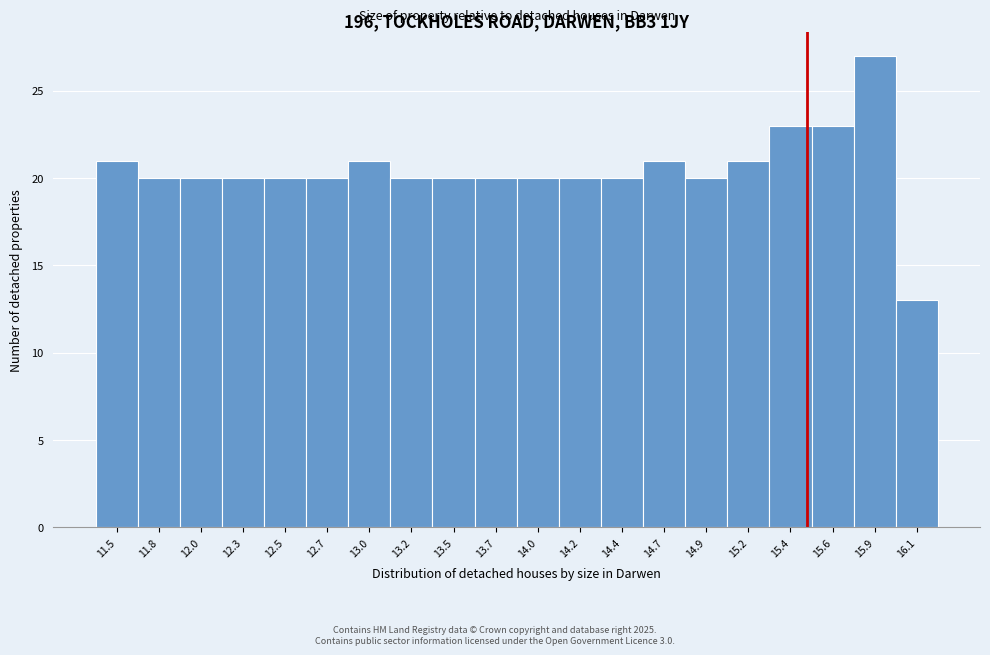

Reading left to right, list every bar in this chart as the range it spans on the x-axis followed by its height. Neither the bar edges nor the heights are printed on the chart, so give them approximately, as read against the axes.

11.40 to 11.65: 21
11.65 to 11.90: 20
11.90 to 12.15: 20
12.15 to 12.40: 20
12.40 to 12.65: 20
12.65 to 12.85: 20
12.85 to 13.10: 21
13.10 to 13.35: 20
13.35 to 13.60: 20
13.60 to 13.85: 20
13.85 to 14.10: 20
14.10 to 14.30: 20
14.30 to 14.55: 20
14.55 to 14.80: 21
14.80 to 15.05: 20
15.05 to 15.30: 21
15.30 to 15.55: 23
15.55 to 15.75: 23
15.75 to 16.00: 27
16.00 to 16.25: 13